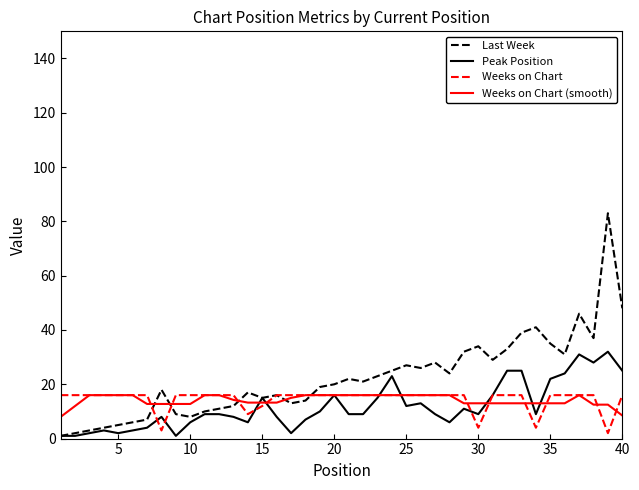

Which series has the largest range (max minus min)?

Last Week